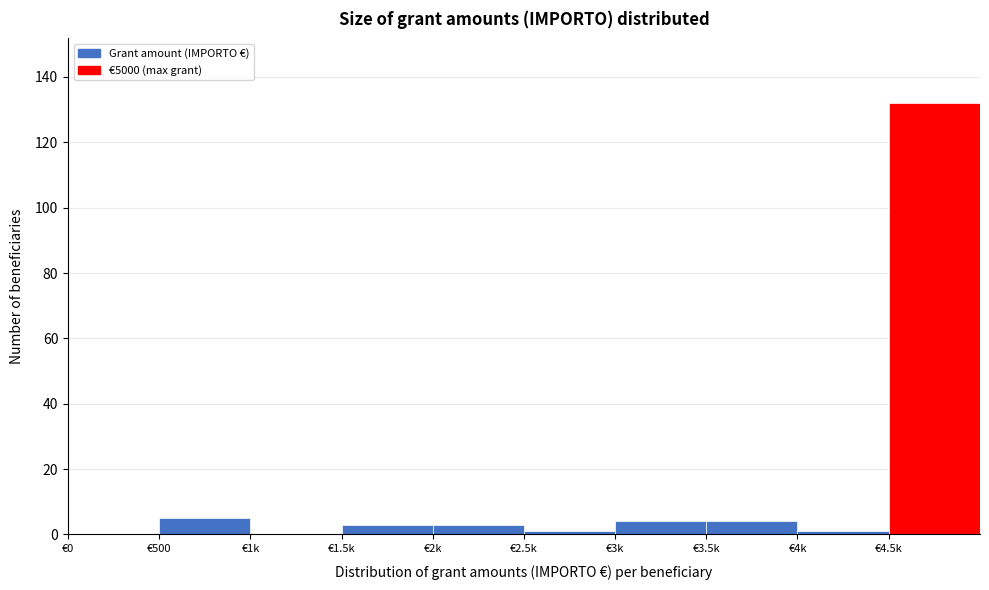

Reading left to right, list all the values displayed in this chart.

€0=0	€500=5	€1k=0	€1.5k=3	€2k=3	€2.5k=1	€3k=4	€3.5k=4	€4k=1	€4.5k=132